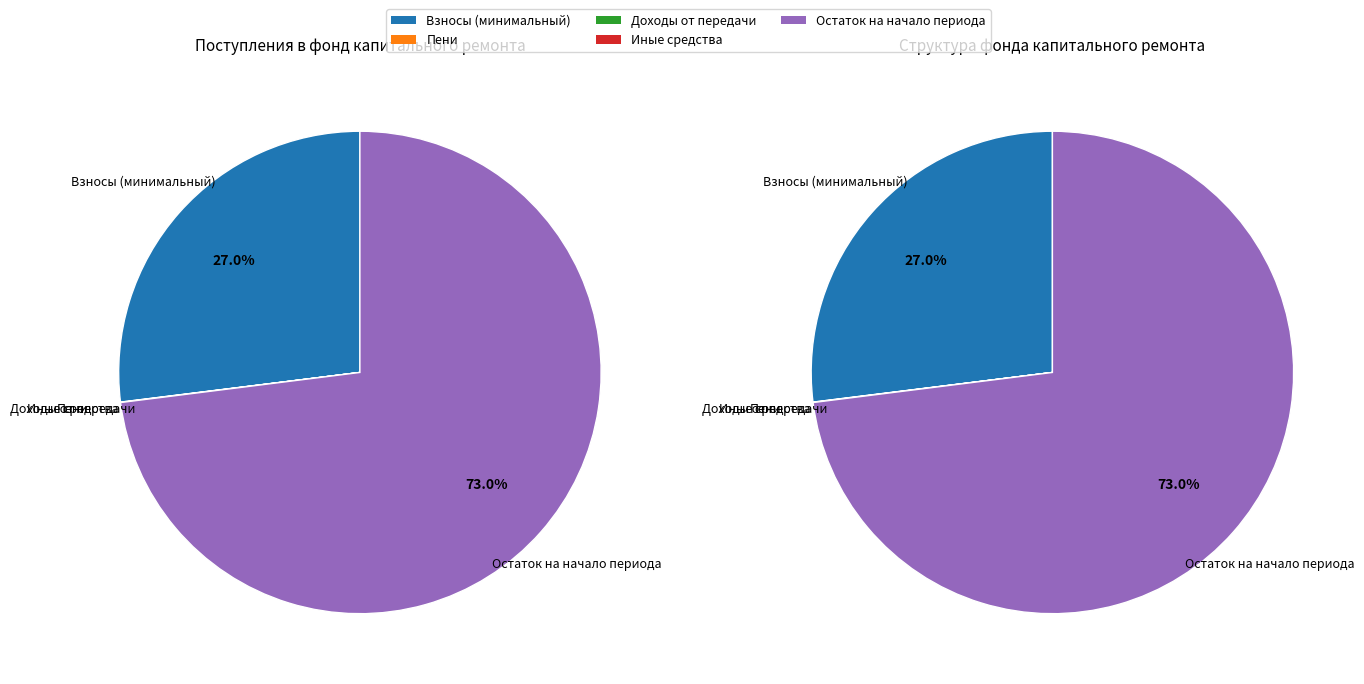

What is the total percentage of остаток начало and доходов?

73.0%